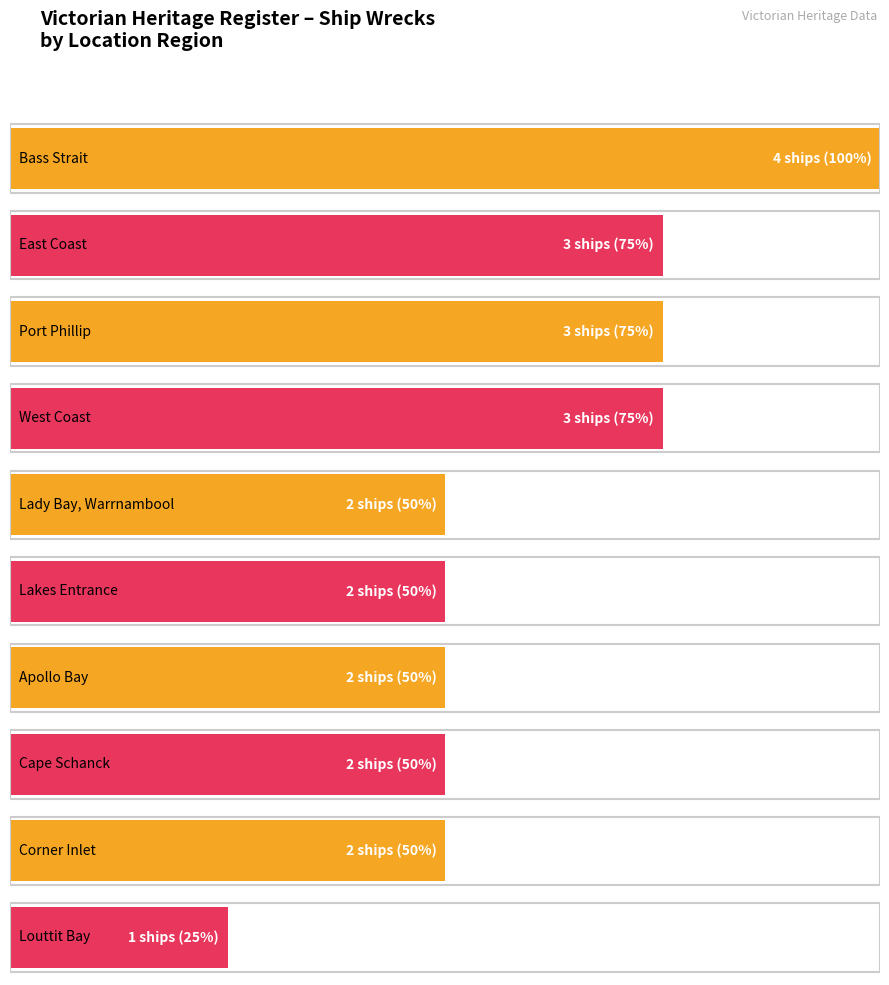

What is the sum of all values?

24